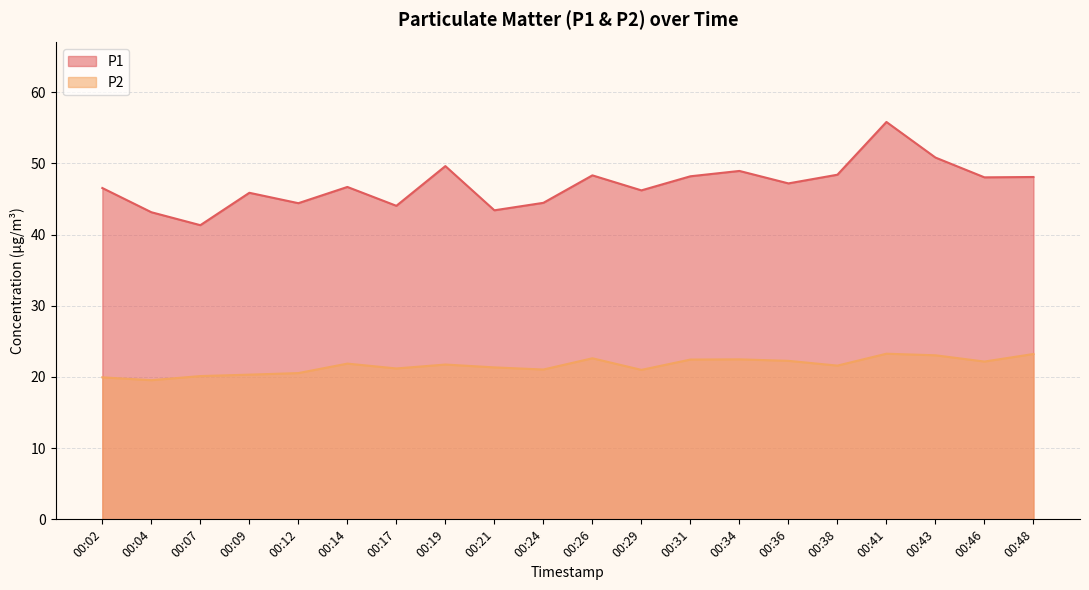

What is the total value across all series at 00:31?

70.7